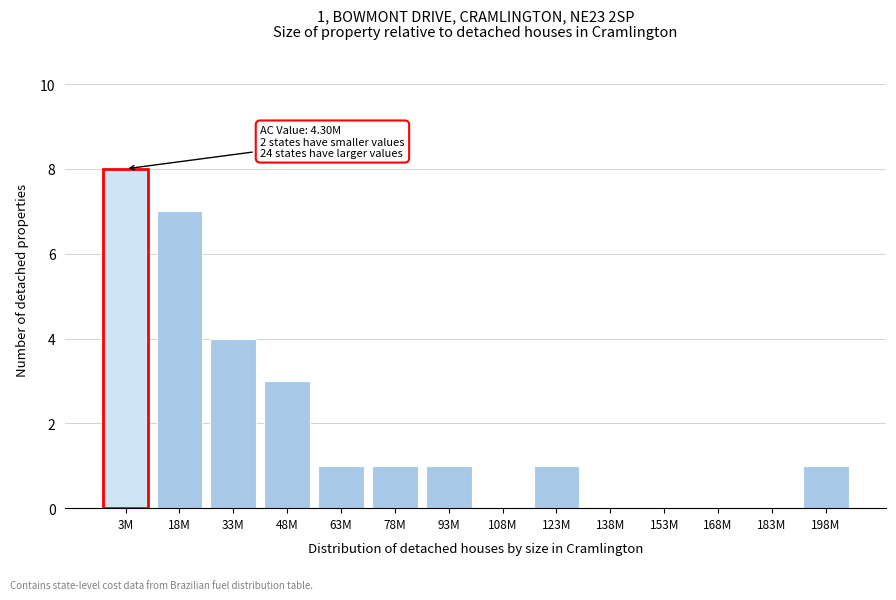

Reading right to left, transcribe all the data shown in this chart.

198M=1	183M=0	168M=0	153M=0	138M=0	123M=1	108M=0	93M=1	78M=1	63M=1	48M=3	33M=4	18M=7	3M=8